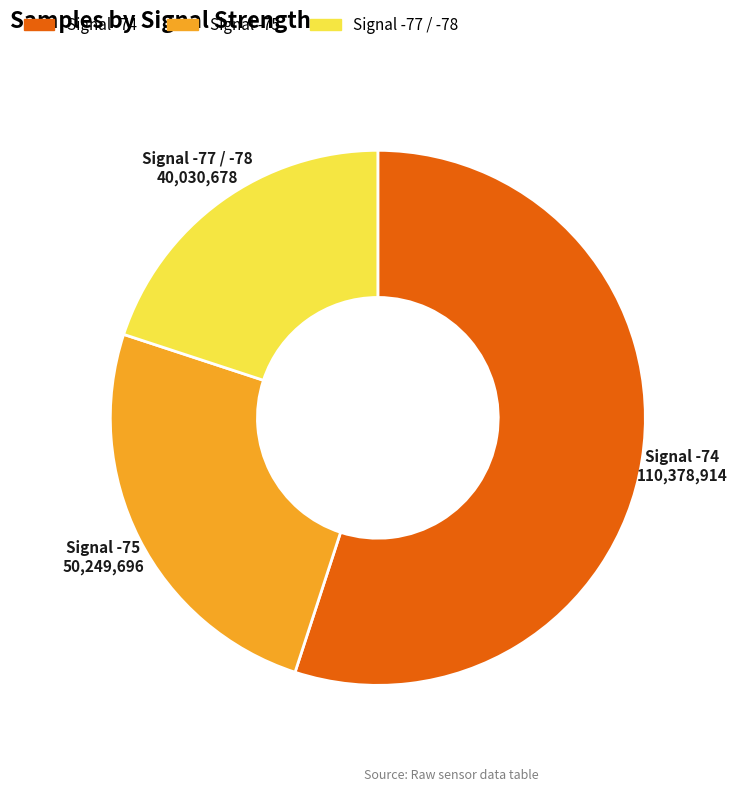

Is there any slice that represents more than half of the pie?

Yes